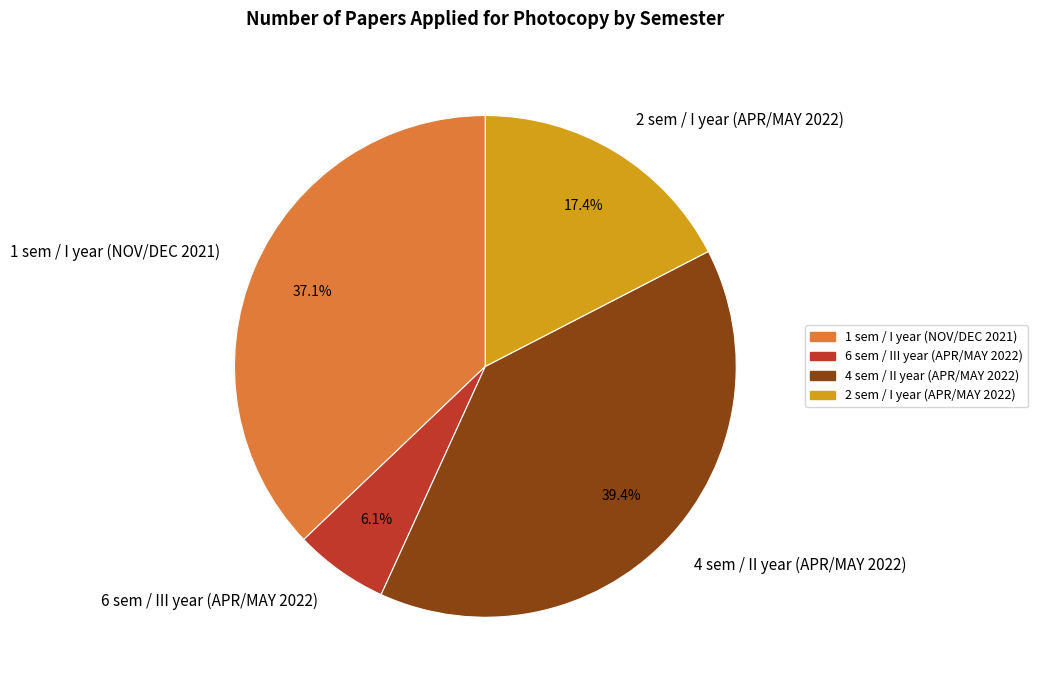

Between 6 sem / III year (APR/MAY 2022) and 2 sem / I year (APR/MAY 2022), which is larger?

2 sem / I year (APR/MAY 2022)